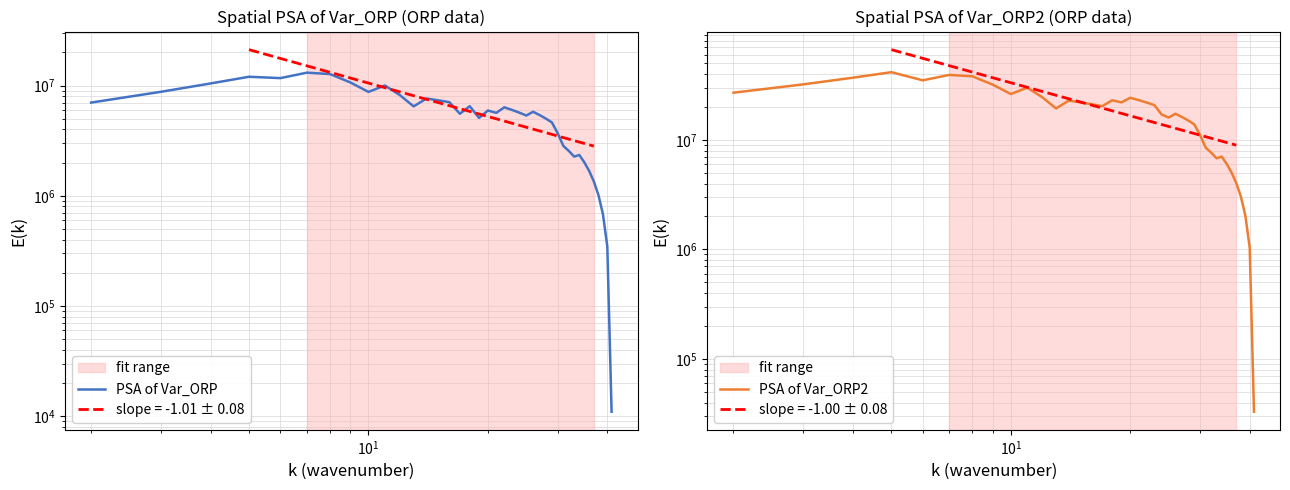

True or false: PSA of Var_ORP and PSA of Var_ORP2 cross at least once.

False